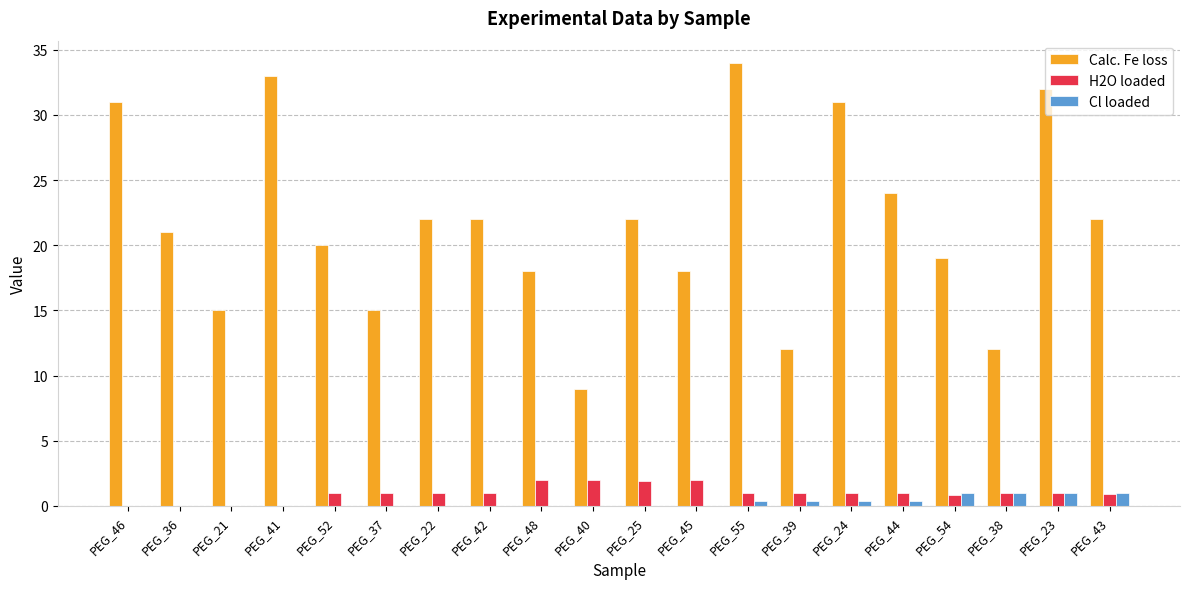

Which series changed the most between PEG_22 and PEG_40?

Calc. Fe loss